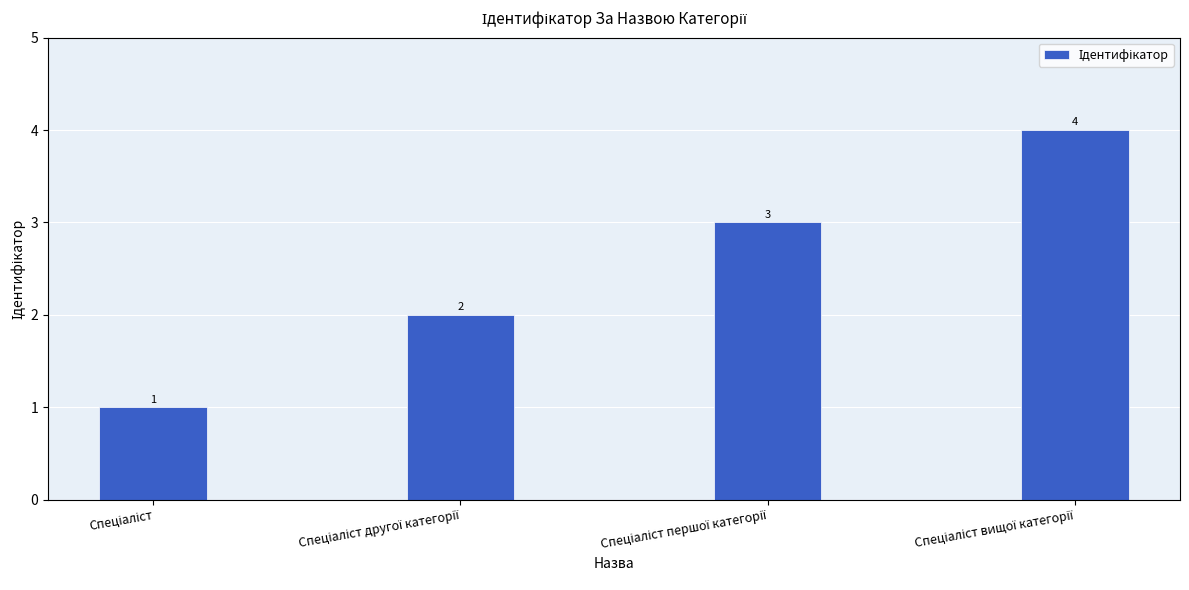

What is the maximum value shown in the chart?

4